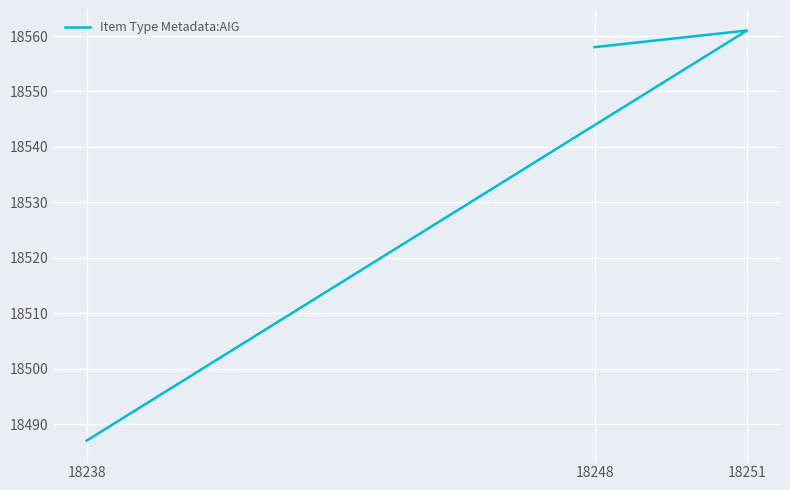

Reading left to right, what are all the values shown in this chart?

18238=18487	18251=18561	18248=18558